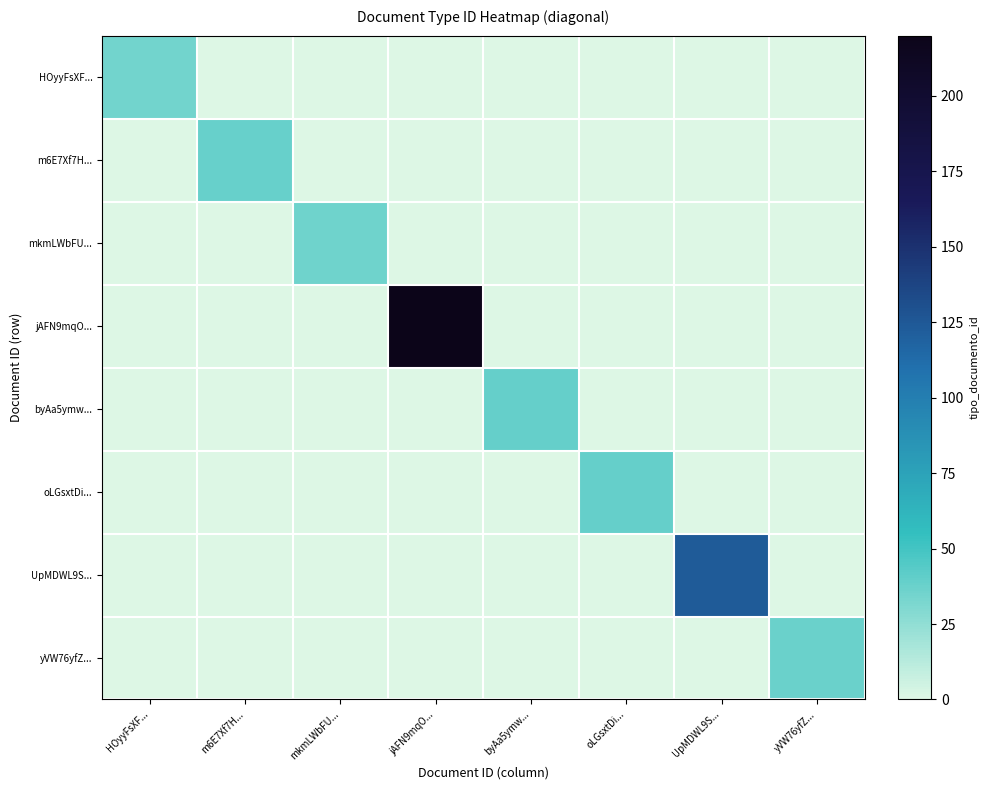

Which series has the largest total across all categories?

jAFN9mqO...